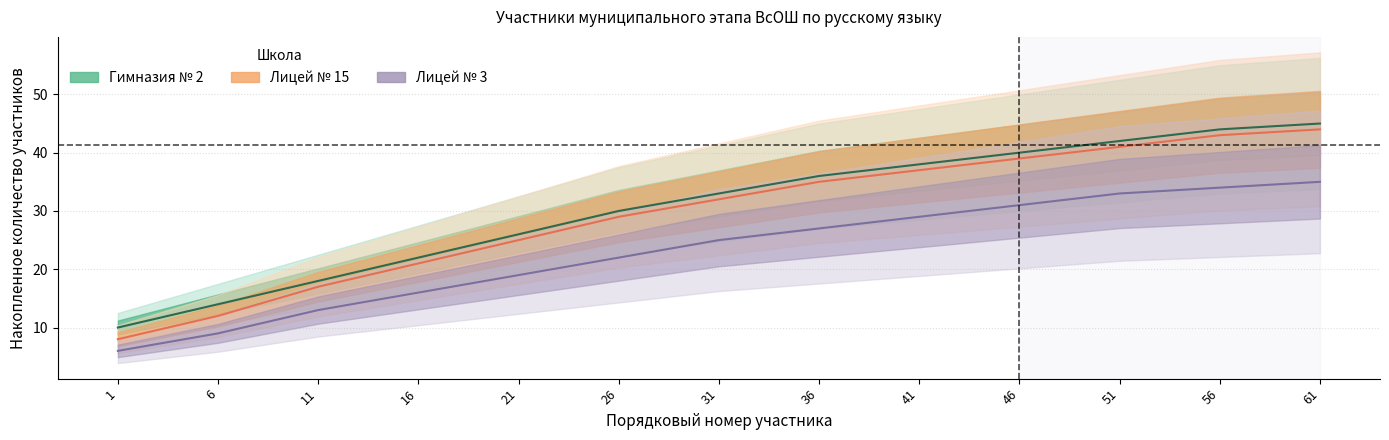

True or false: Лицей № 3 and Гимназия № 2 intersect in this chart.

False